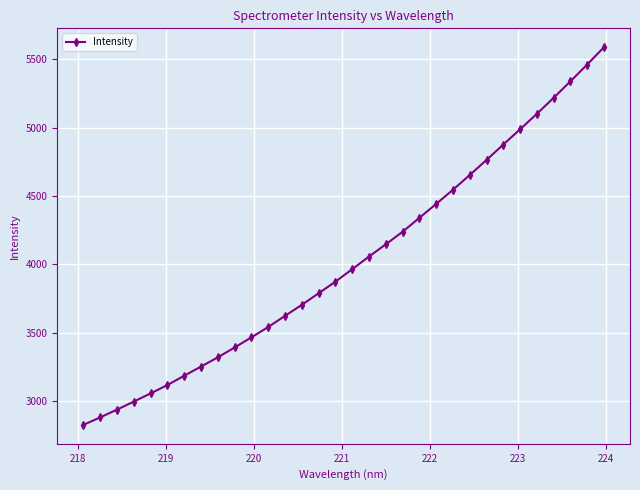

What is the difference between the maximum and second lowest values?

2706.2